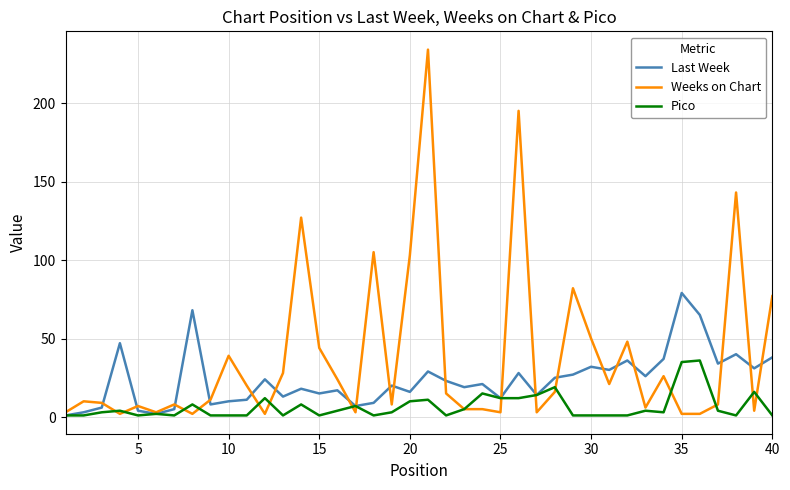

Which series has the largest range (max minus min)?

Weeks on Chart